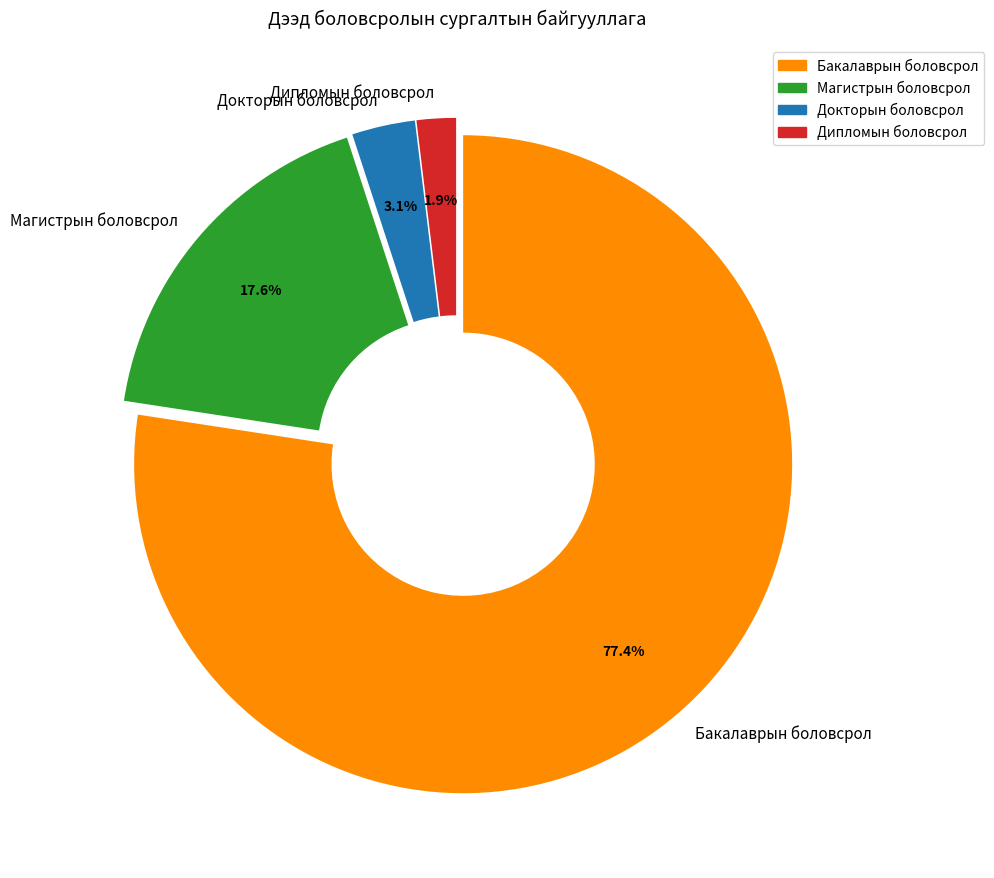

Is there any slice that represents more than half of the pie?

Yes